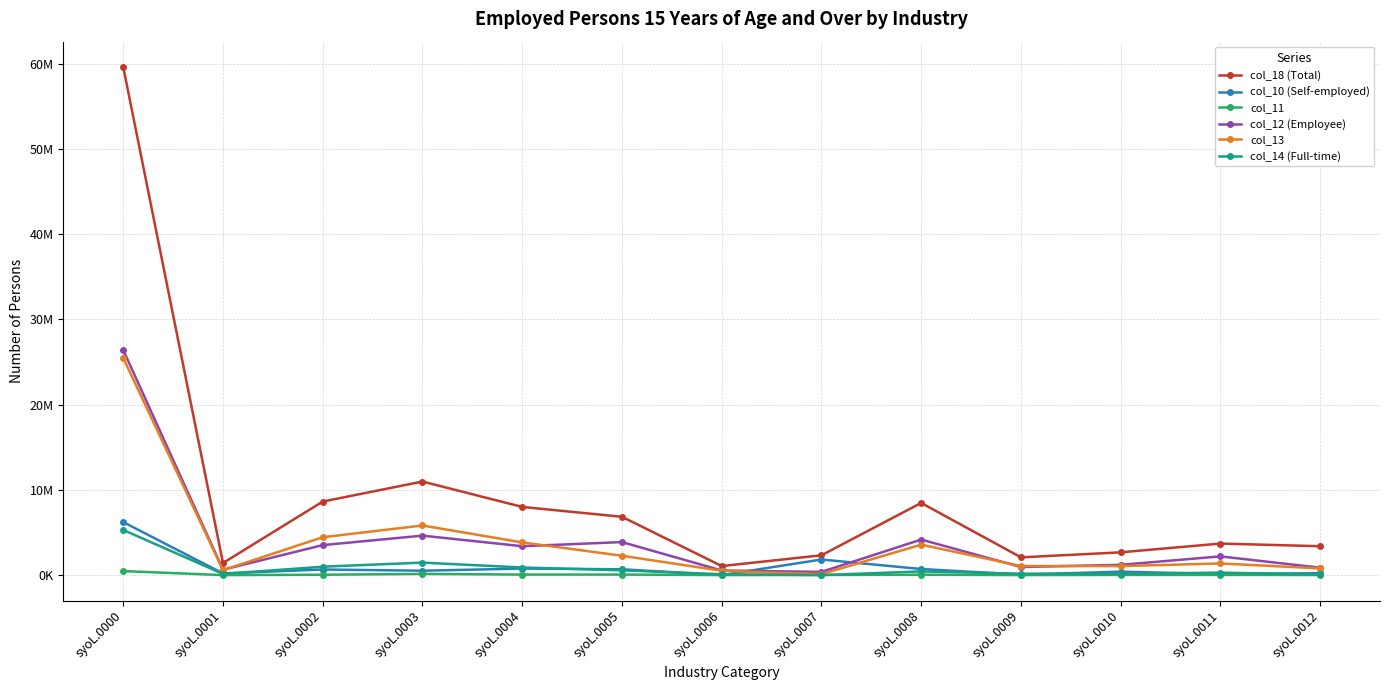

What is the value of the col_12 (Employee) point at the 11th from the left?

1208786